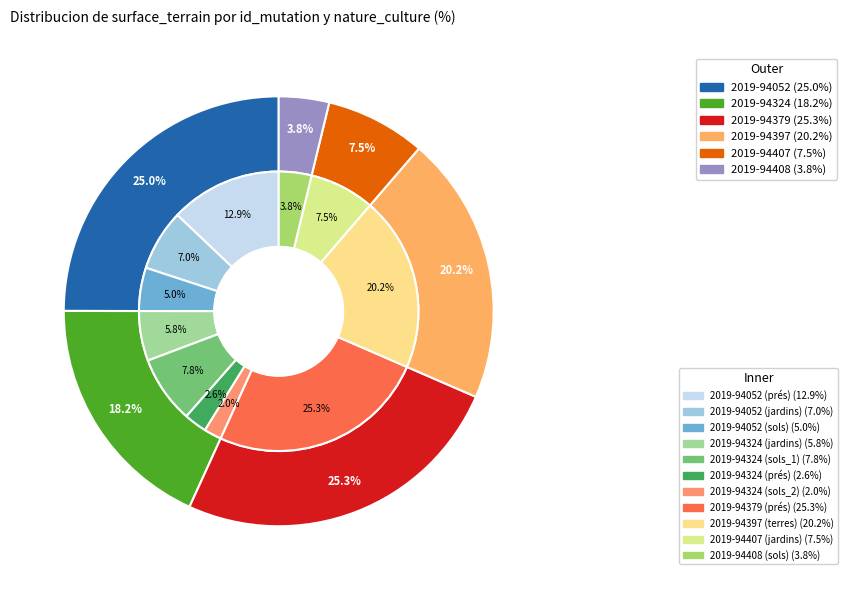

To the nearest percent, what is the combined percentage of 2019-94052 (jardins) and 2019-94408 (sols)?

11%